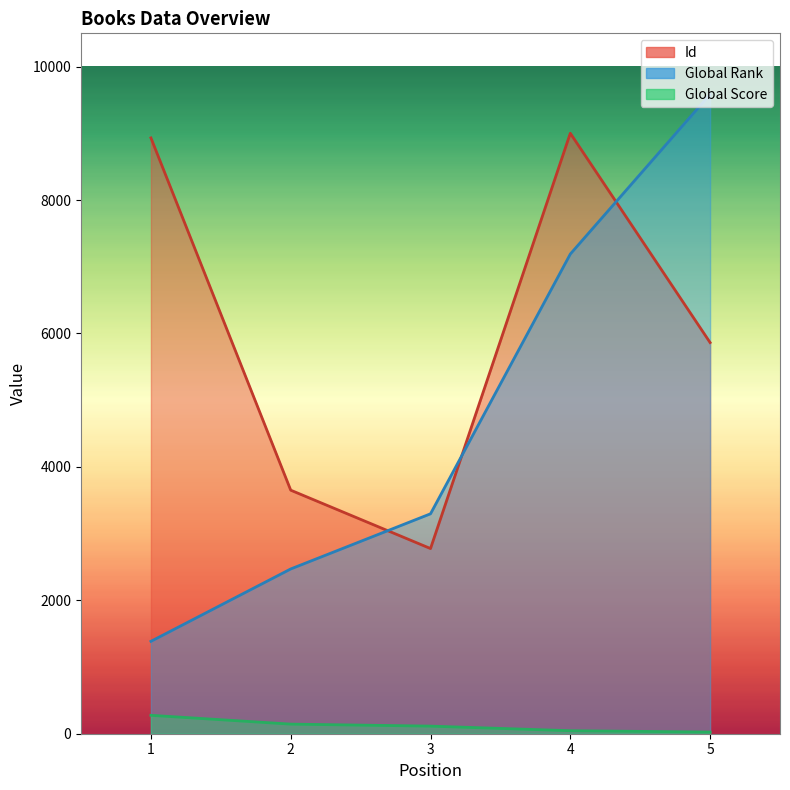

Between 1 and 5, which is larger?

1